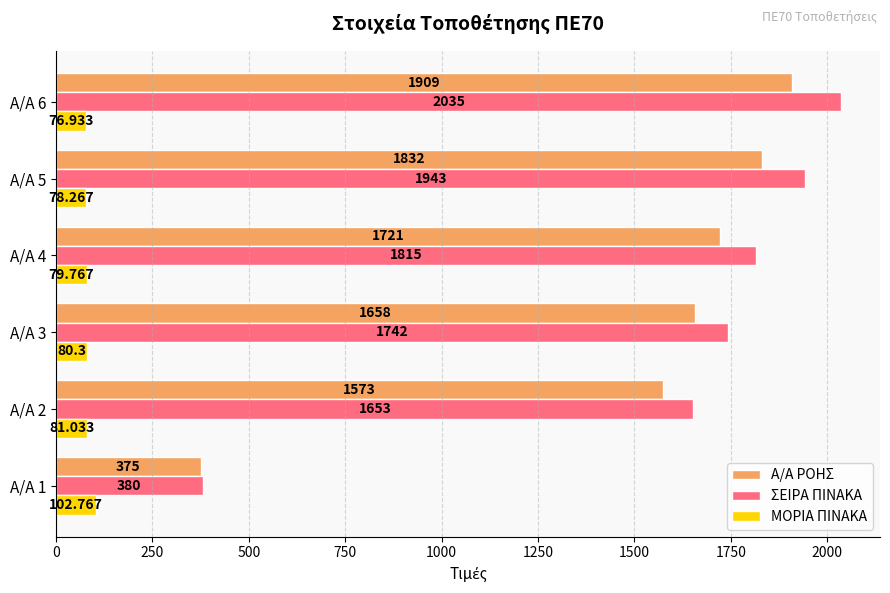

What is the sum of all ΜΟΡΙΑ ΠΙΝΑΚΑ values?

499.1